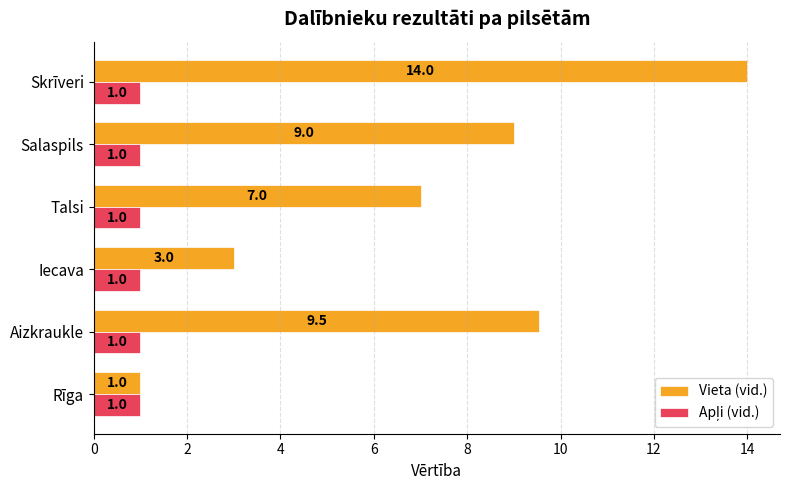

What value does the Vieta (vid.) series have at Iecava?

3.0